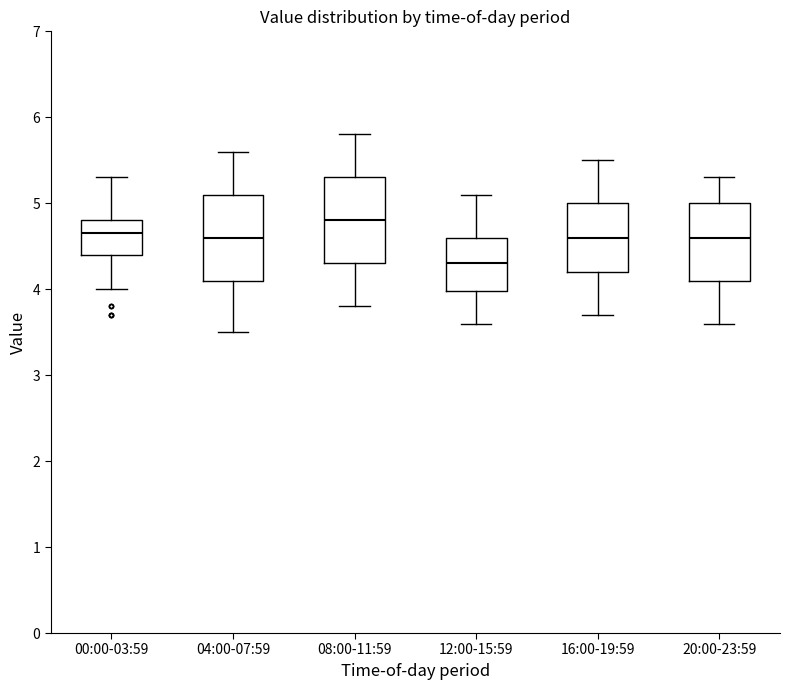

Reading left to right, transcribe this box plot: for each box, give where its median line is, the range the box spans, and where its two whiskers end, as read against the y-axis. The values are not printed on the chart, so give them approximately, as read against the axis.

00:00-03:59: median 4.7, box 4.4 to 4.8, whiskers 4.0 to 5.3
04:00-07:59: median 4.6, box 4.1 to 5.1, whiskers 3.5 to 5.6
08:00-11:59: median 4.8, box 4.3 to 5.3, whiskers 3.8 to 5.8
12:00-15:59: median 4.3, box 4.0 to 4.6, whiskers 3.6 to 5.1
16:00-19:59: median 4.6, box 4.2 to 5.0, whiskers 3.7 to 5.5
20:00-23:59: median 4.6, box 4.1 to 5.0, whiskers 3.6 to 5.3